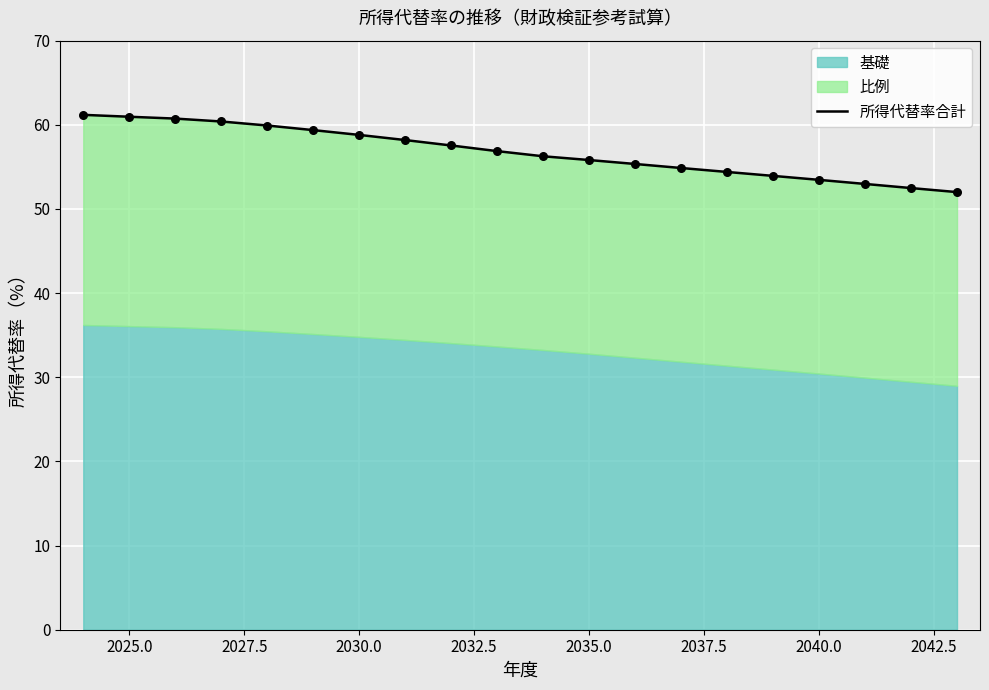

Approximately how many times larger is the value at 2042.5 compared to 2037.5?

1.0